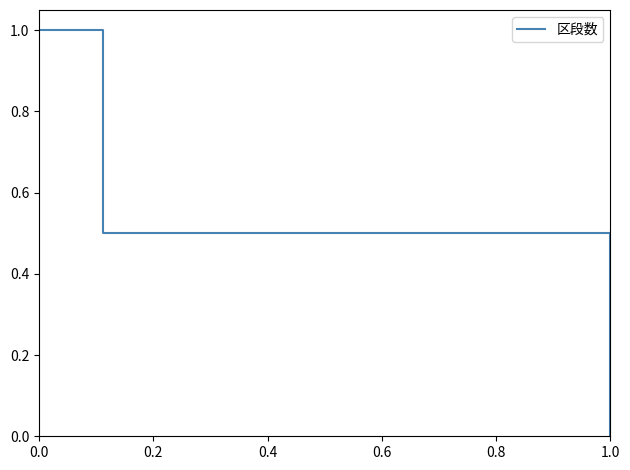

What is the difference between the maximum and minimum values?

1.0